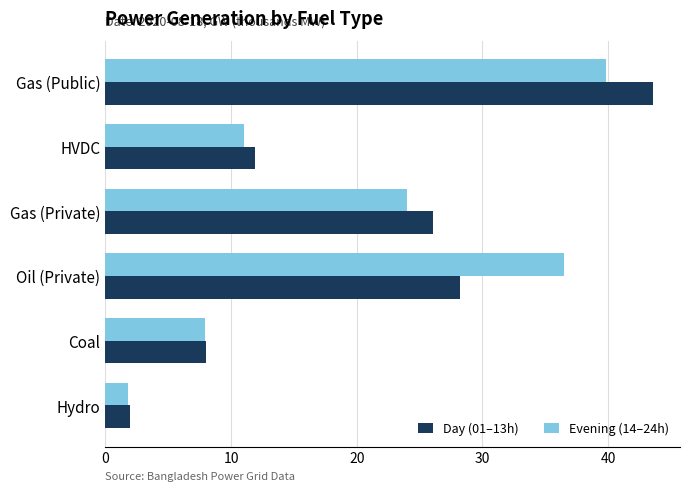

The Day (01–13h) series shows 43.5 at Gas (Public). True or false?

True